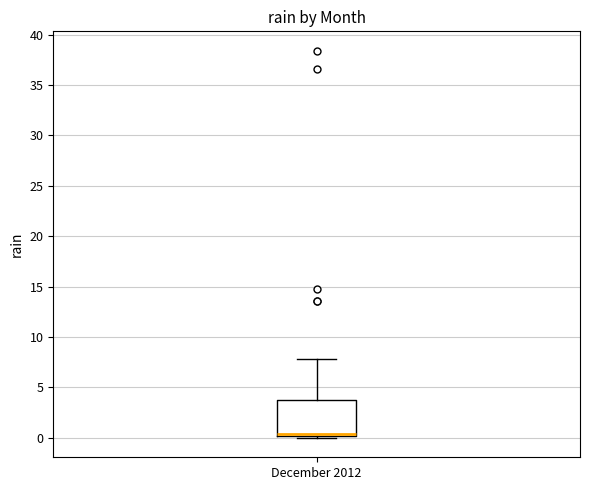

Where is the lower edge of the box for December 2012 on the y-axis? The values are not printed on the chart, so give them approximately, as read against the axis.

0.0